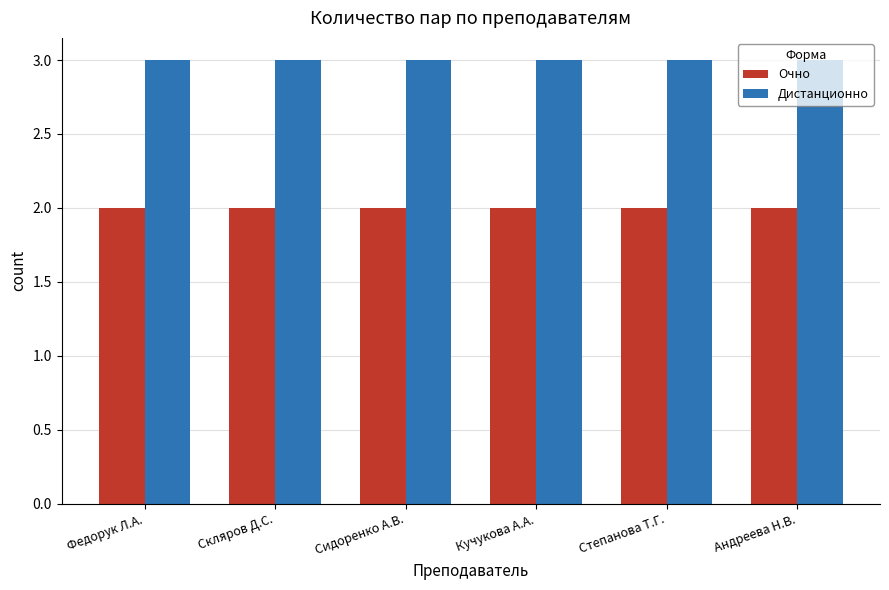

Which series has the largest total across all categories?

Дистанционно